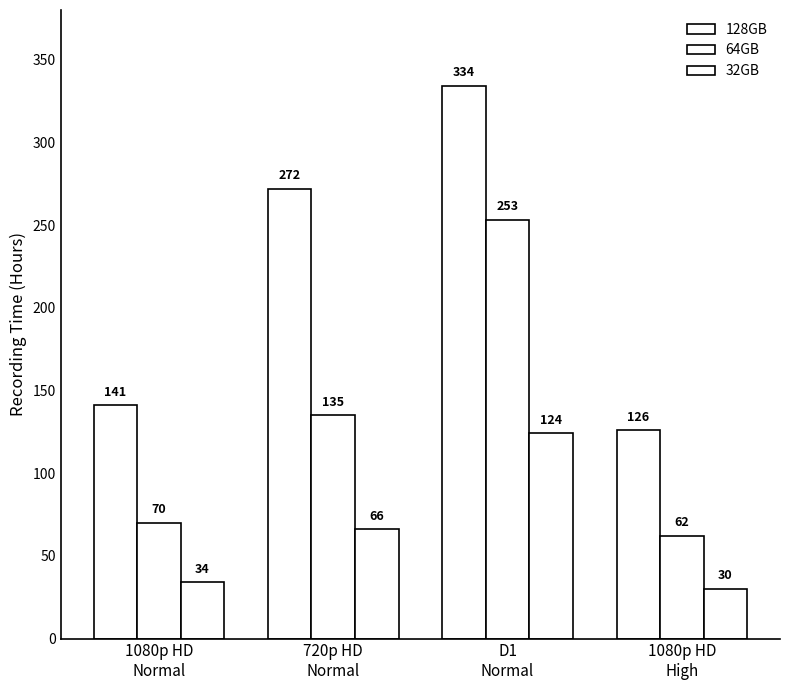

Count the number of data series in this chart.

3